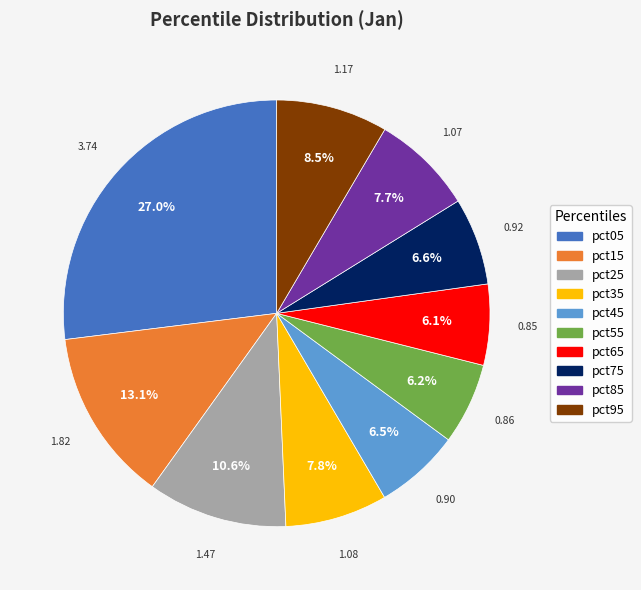

To the nearest percent, what is the difference between the pct45 and pct35 slice percentages?

1%